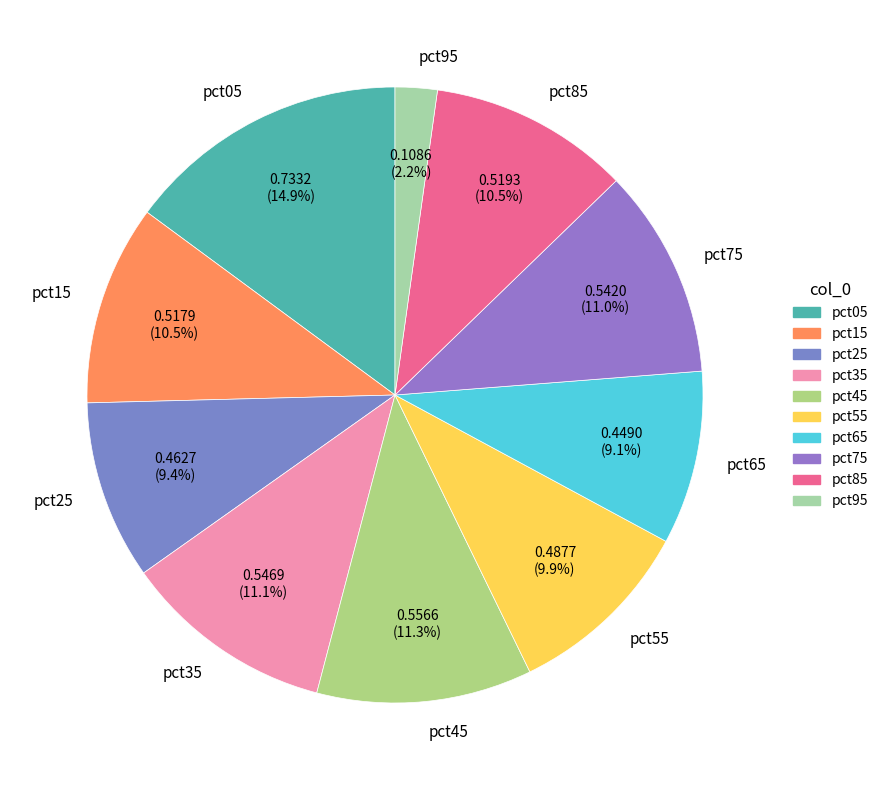

Which category has the smallest portion of the pie?

pct95